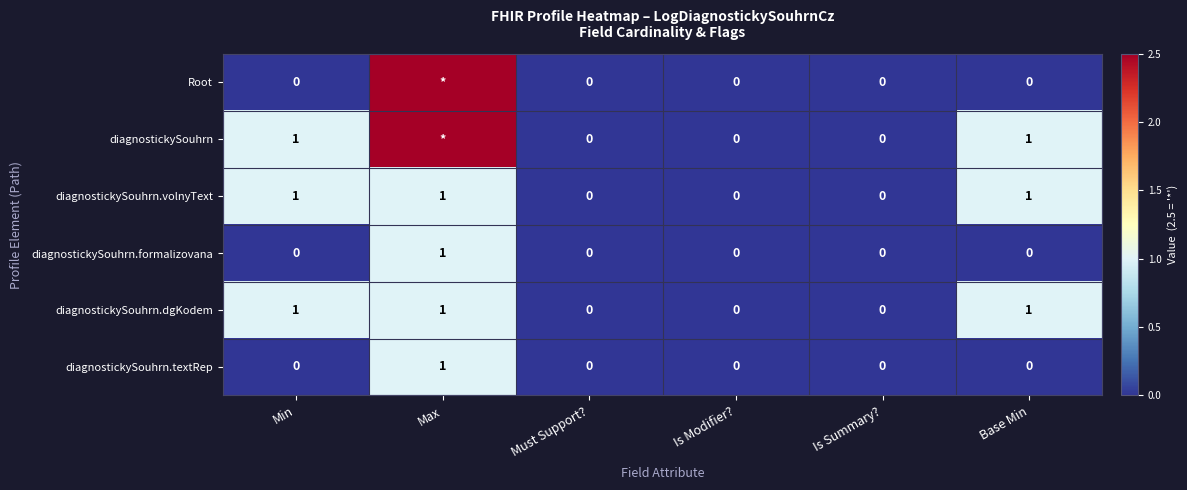

What is the difference between the maximum and second lowest values in the diagnostickySouhrn.dgKodem series?

1.0